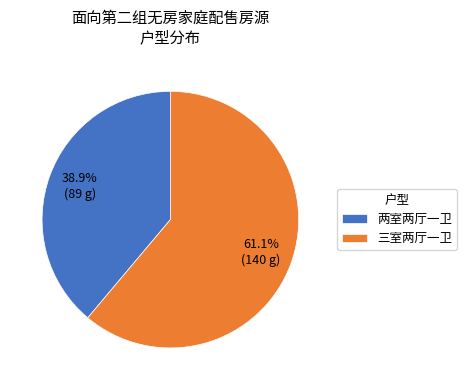

Count the number of slices in the pie.

2